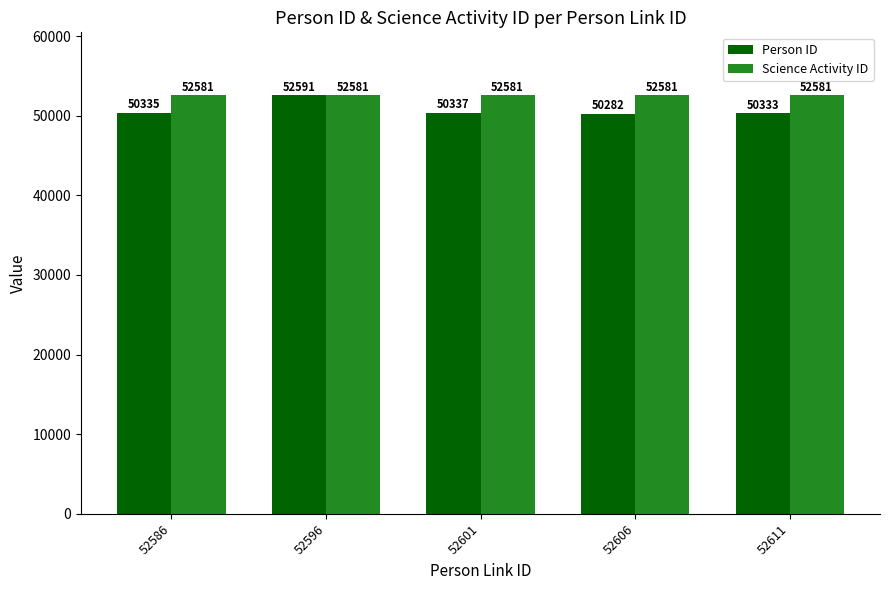

True or false: Person ID has a value of 81122 at 52606.

False